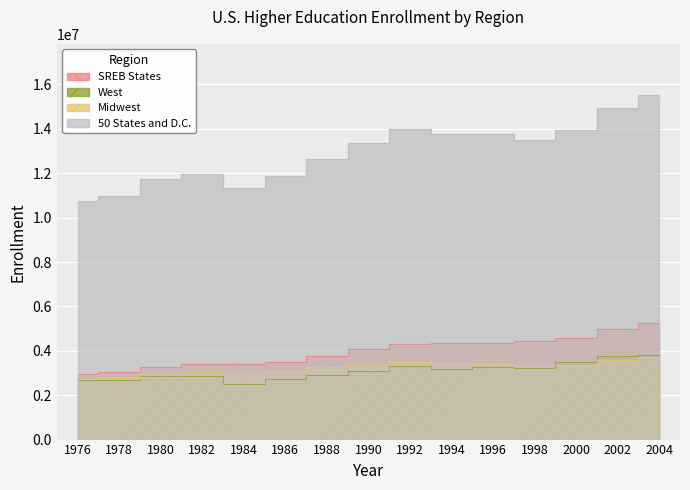

What is the value of the Midwest point at the 3rd from the left?

2980614